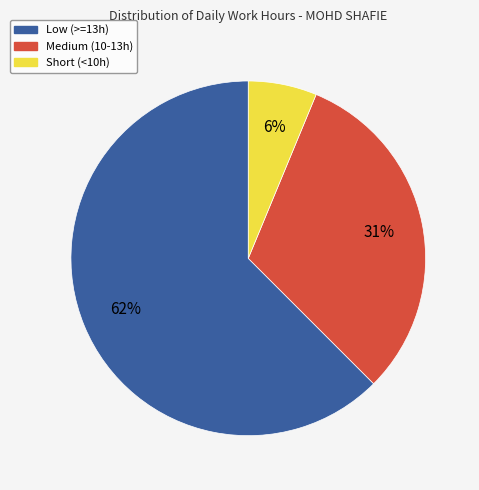

Does any single category account for the majority?

Yes